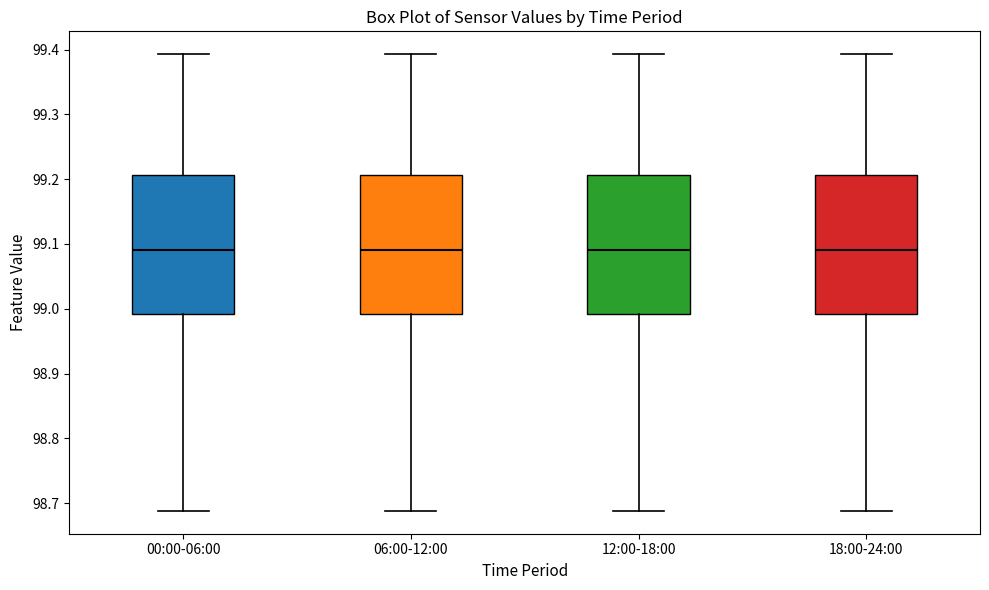

Reading left to right, read every box against the y-axis: the position of its median line, the range the box covers, and the ends of its whiskers. The values are not printed on the chart, so give them approximately, as read against the axis.

00:00-06:00: median 99.09, box 98.99 to 99.21, whiskers 98.69 to 99.39
06:00-12:00: median 99.09, box 98.99 to 99.21, whiskers 98.69 to 99.39
12:00-18:00: median 99.09, box 98.99 to 99.21, whiskers 98.69 to 99.39
18:00-24:00: median 99.09, box 98.99 to 99.21, whiskers 98.69 to 99.39